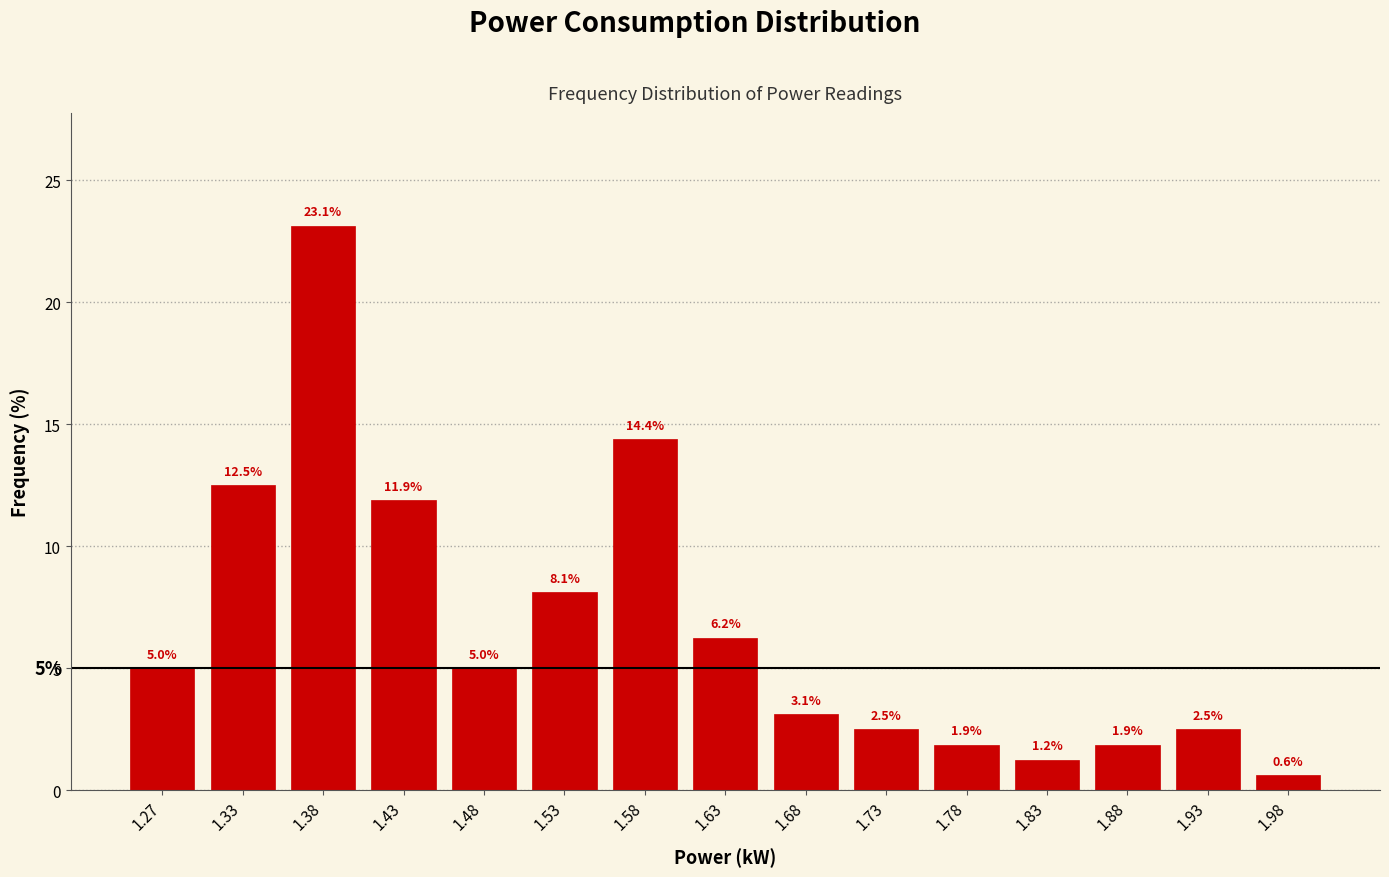

Reading left to right, list every bar in this chart as the range it spans on the x-axis followed by its height.

1.25 to 1.30: 5.0
1.30 to 1.35: 12.5
1.35 to 1.40: 23.1
1.40 to 1.45: 11.9
1.45 to 1.50: 5.0
1.50 to 1.55: 8.1
1.55 to 1.60: 14.4
1.60 to 1.65: 6.2
1.65 to 1.70: 3.1
1.70 to 1.75: 2.5
1.75 to 1.80: 1.9
1.80 to 1.85: 1.2
1.85 to 1.90: 1.9
1.90 to 1.95: 2.5
1.95 to 2.00: 0.6